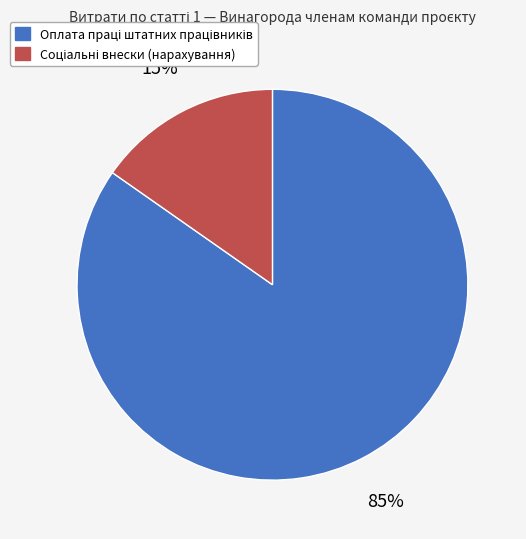

Is there any slice that represents more than half of the pie?

Yes